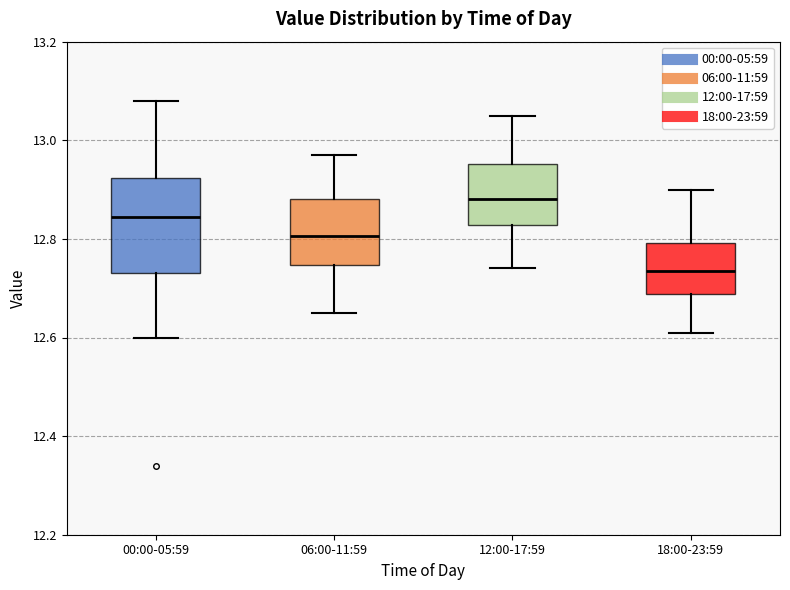

Which box is the tallest, from its lower edge to its upper edge?

00:00-05:59